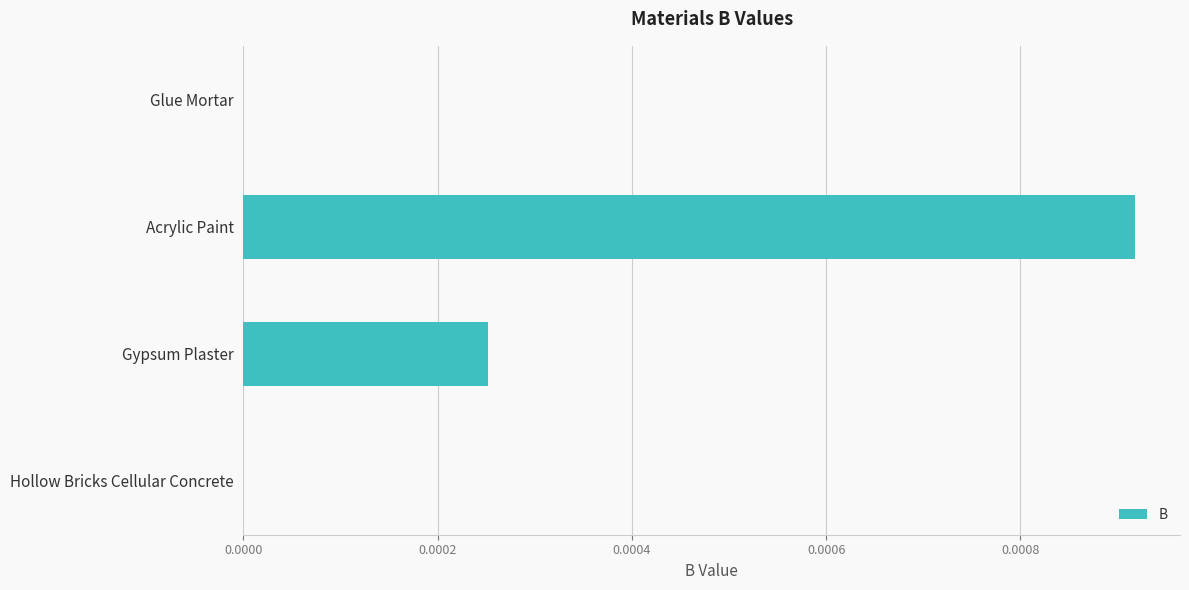

Which label corresponds to the largest value in the chart?

Acrylic Paint